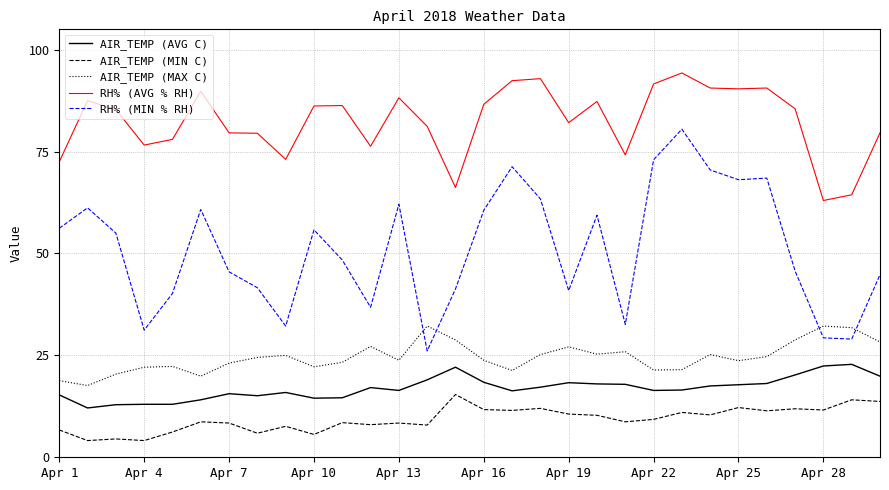

Does the chart display data point markers on the line(s)?

No